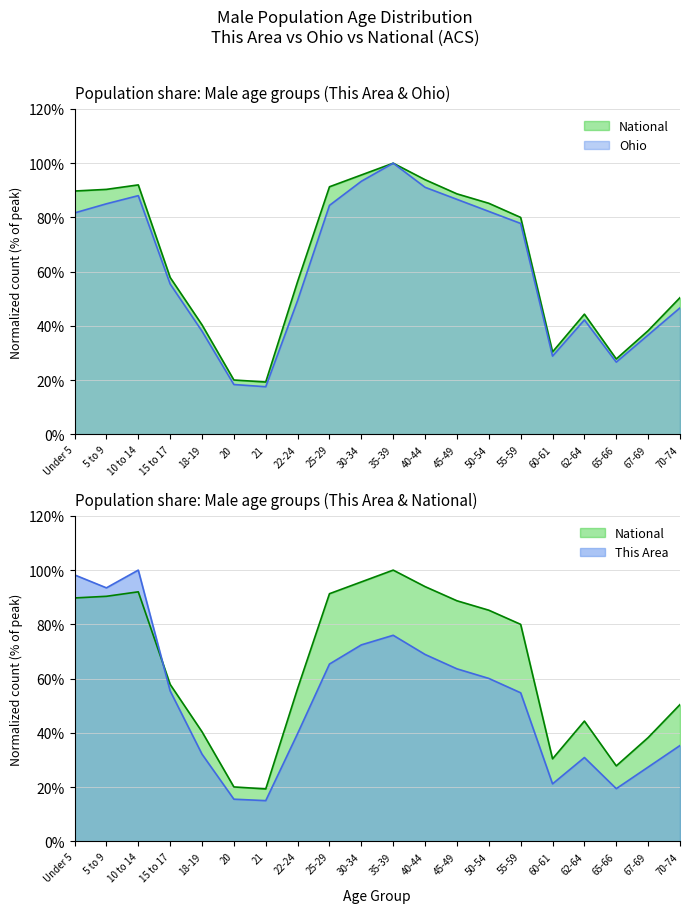

Rank the series by their average value, from highest to lowest.

National, Ohio, This Area